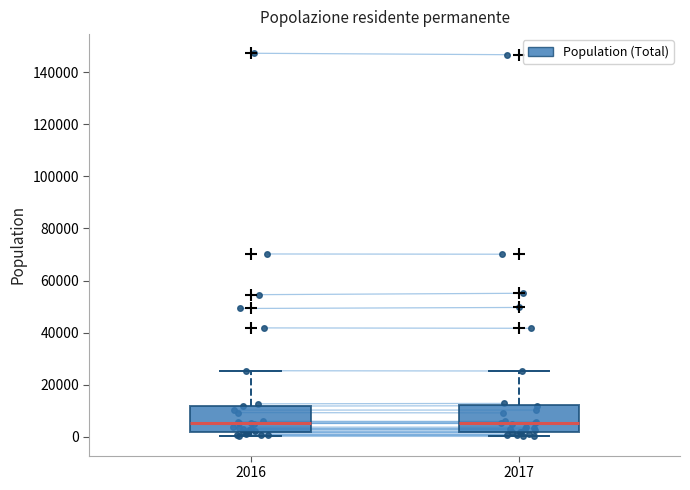

Reading left to right, transcribe this box plot: for each box, give where its median line is, the range the box spans, and where its two whiskers end, as read against the y-axis. The values are not printed on the chart, so give them approximately, as read against the axis.

2016: median 6000, box 2000 to 12000, whiskers 0 to 26000
2017: median 6000, box 2000 to 12000, whiskers 0 to 26000